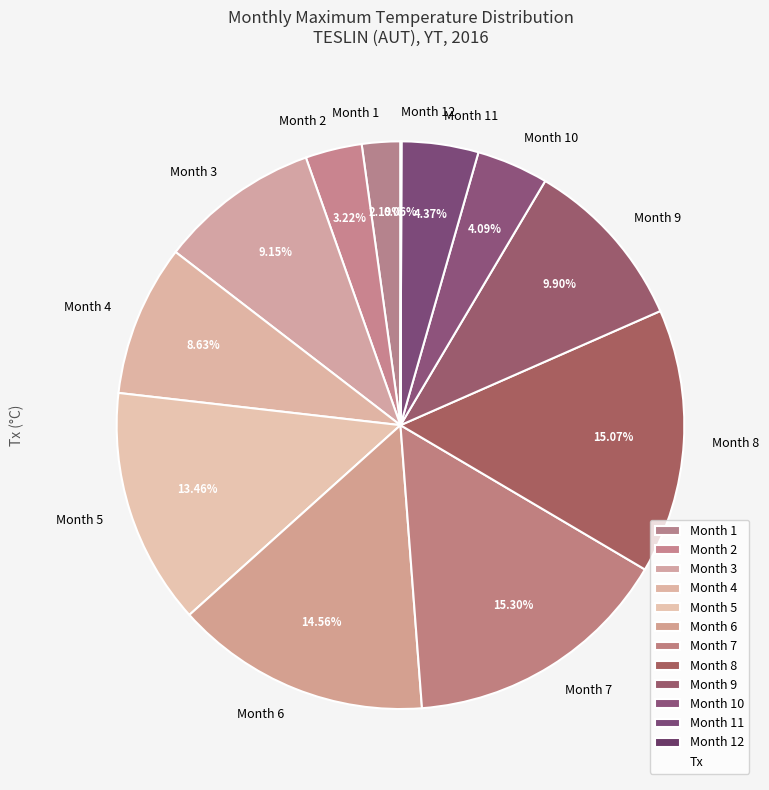

Is the sum of Month 9 and Month 11 greater than half?

No